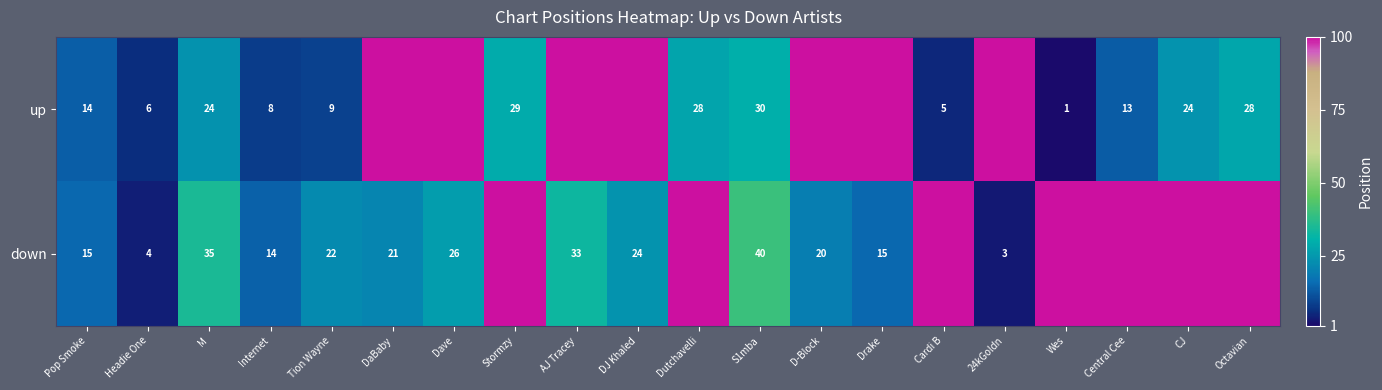

Rank the series at Headie One from highest to lowest value.

up, down